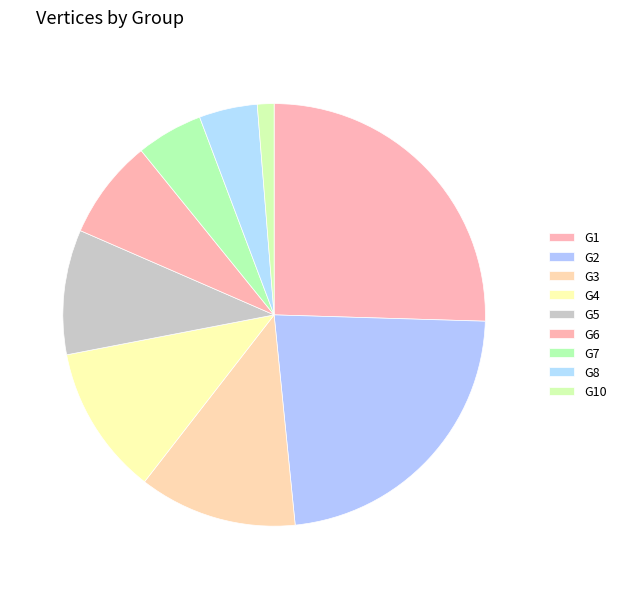

Does G3 represent more than half of the total?

No